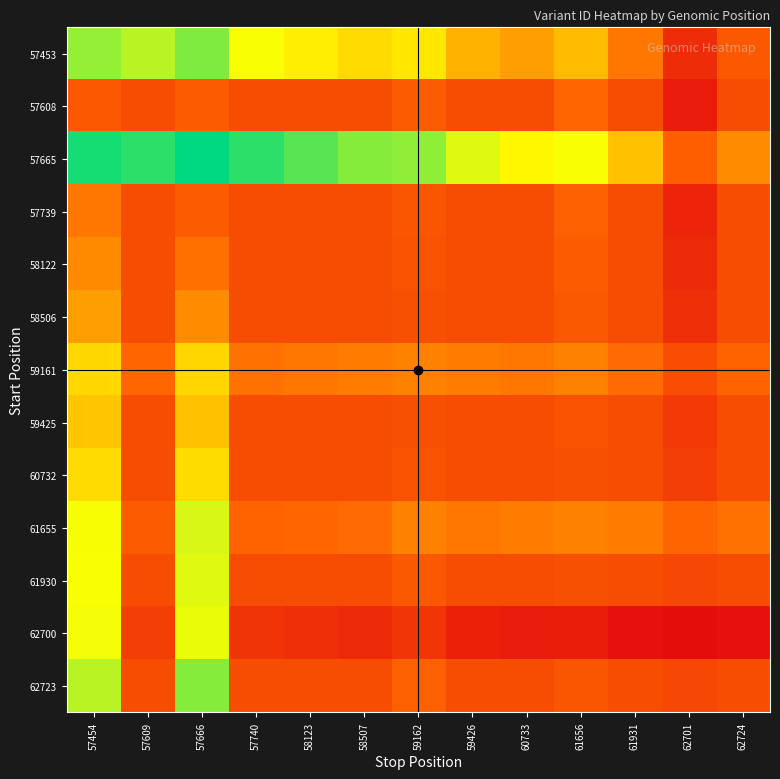

Rank the series by their maximum value, from highest to lowest.

57665, 57453, 62723, 61655, 61930, 62700, 60732, 59161, 59425, 58506, 58122, 57739, 57608